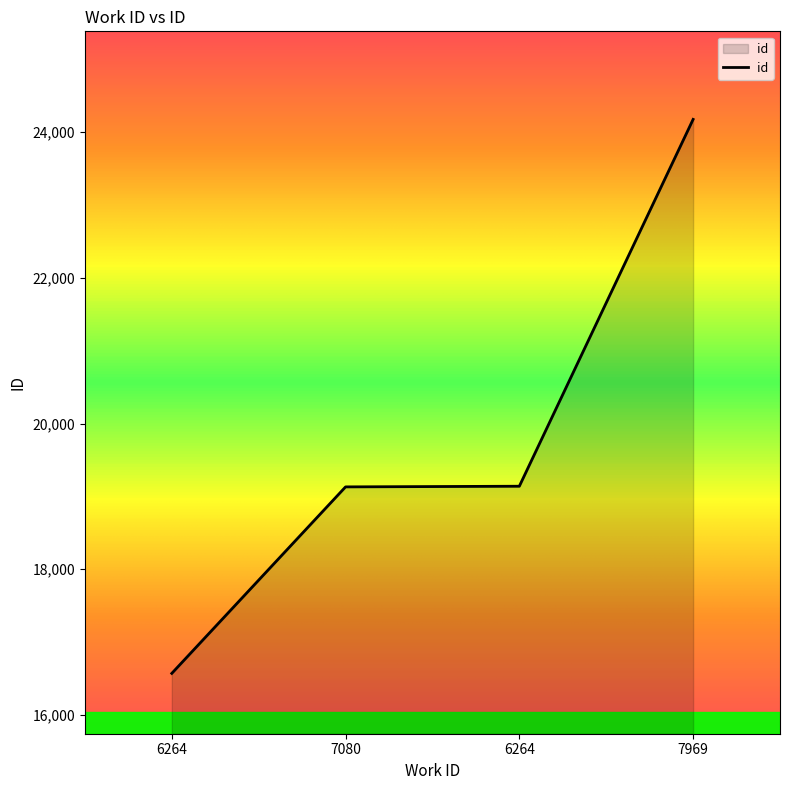

What is the change in value from 6264 to 7969?

+5036